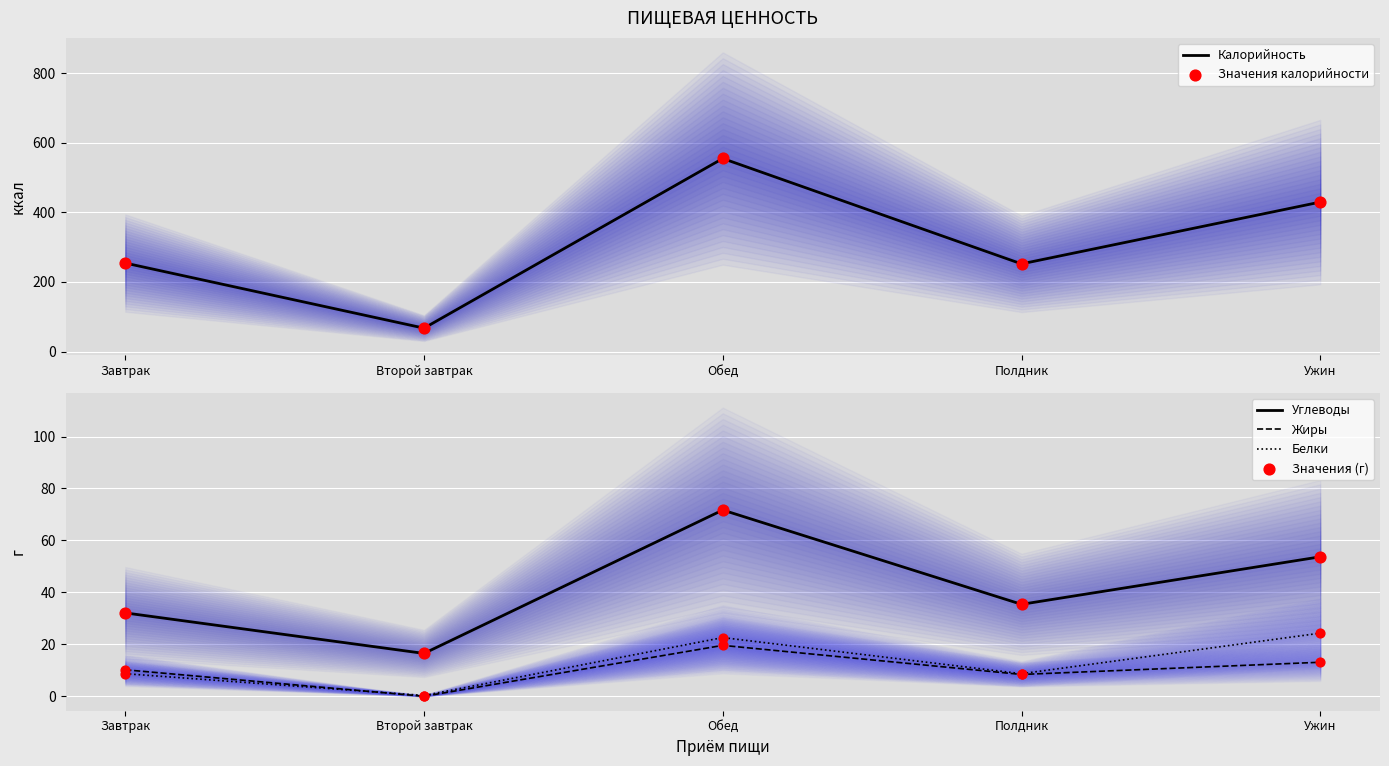

Which series reaches the maximum Y coordinate?

Калорийность